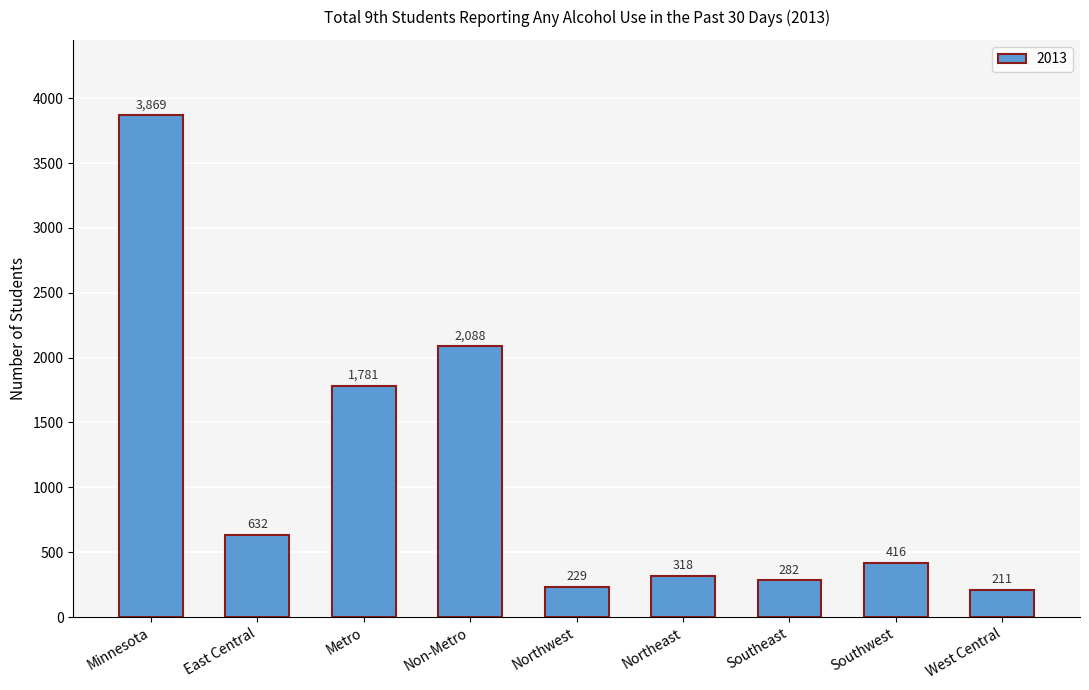

Which category has the highest value across all series?

Minnesota